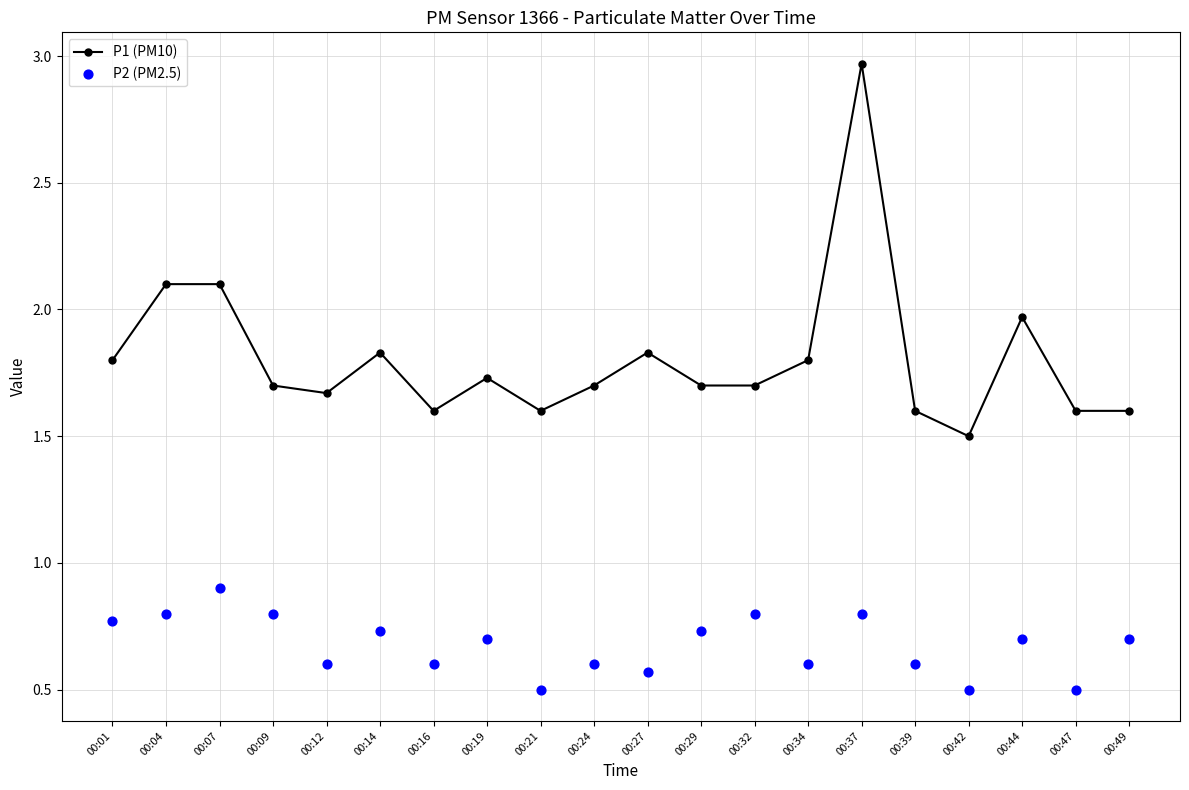

Which series has the largest Y range (max minus min)?

P1 (PM10)